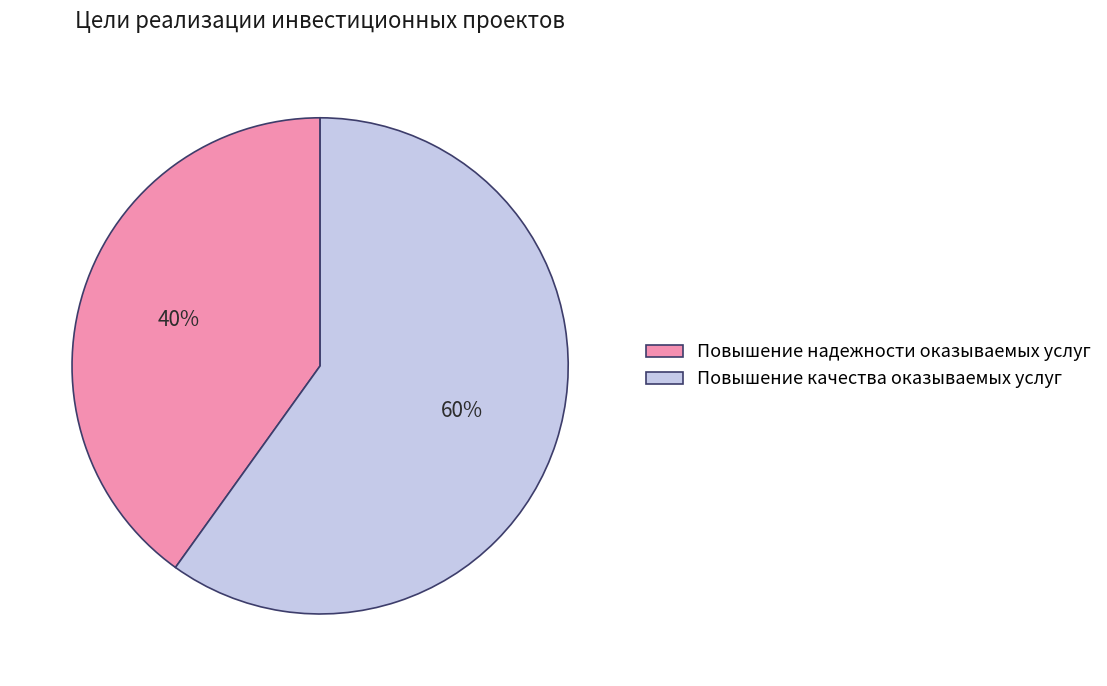

Between Повышение качества оказываемых услуг and Повышение надежности оказываемых услуг, which is larger?

Повышение качества оказываемых услуг